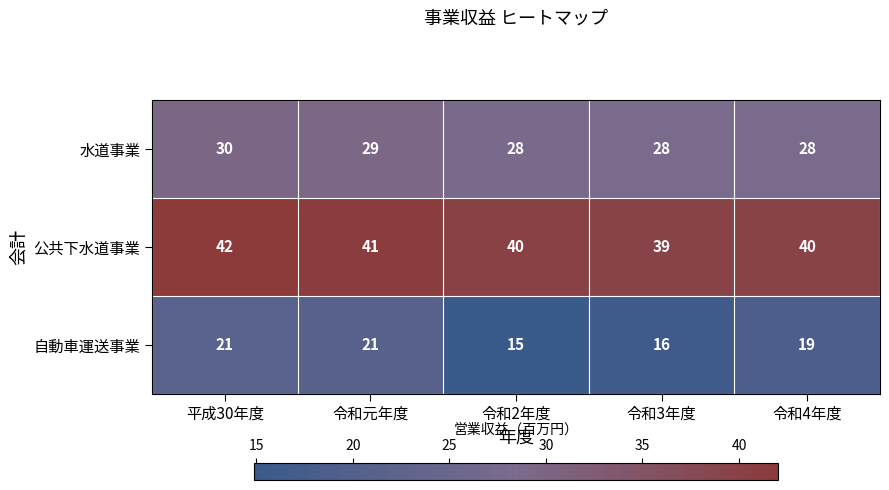

At 平成30年度, list the series in order from smallest to largest.

自動車運送事業, 水道事業, 公共下水道事業